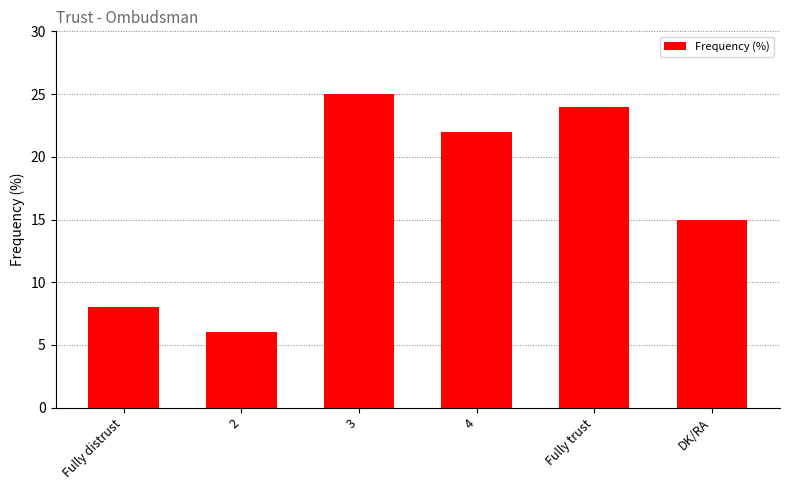

What is the label of the 4th bar from the right?

3